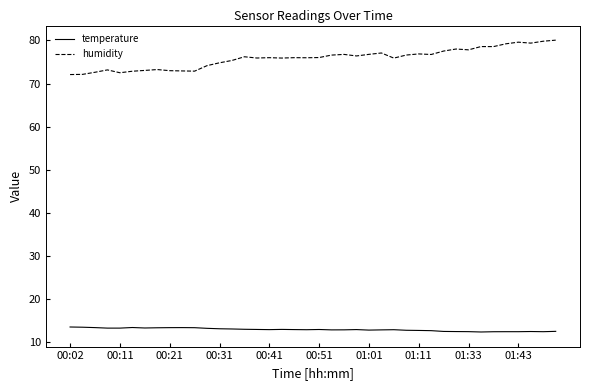

True or false: temperature and humidity cross at least once.

False